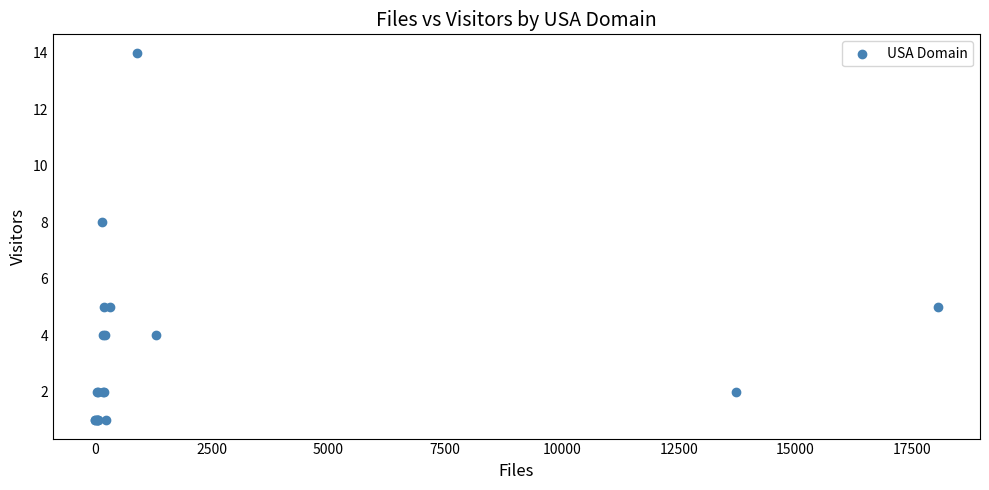

What Y value in the scatter plot is closest to 7?

8